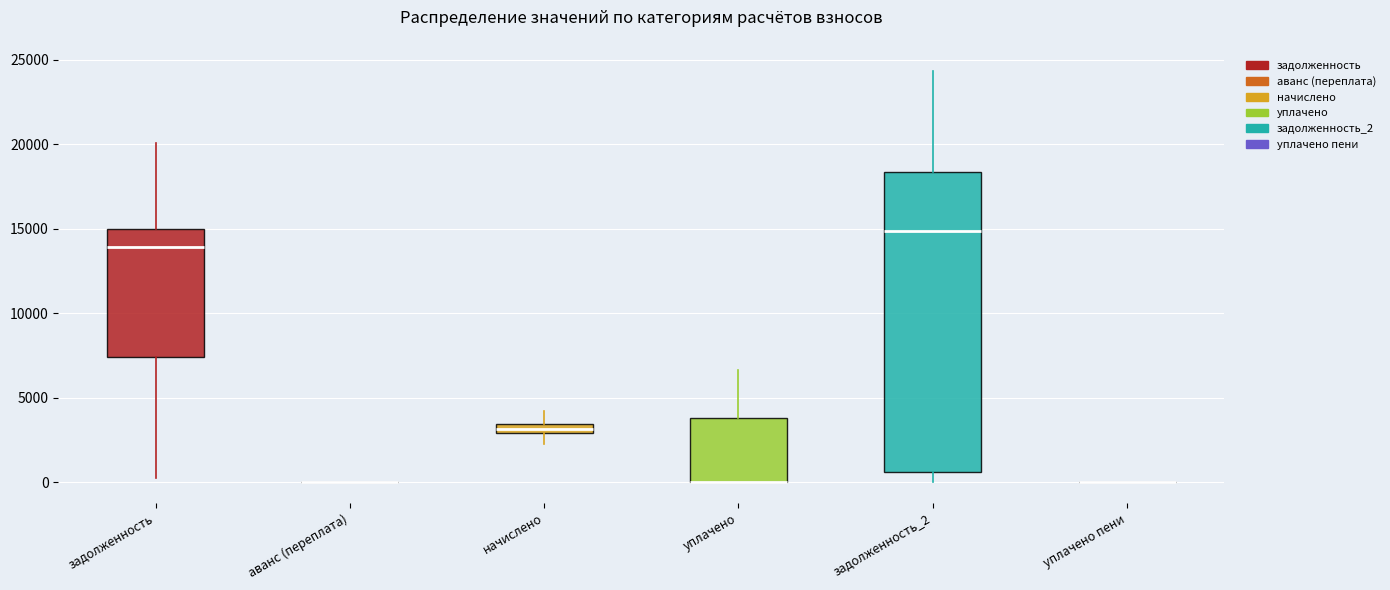

Comparing the boxes themselves (not the whiskers), which one is the tallest?

задолженность_2